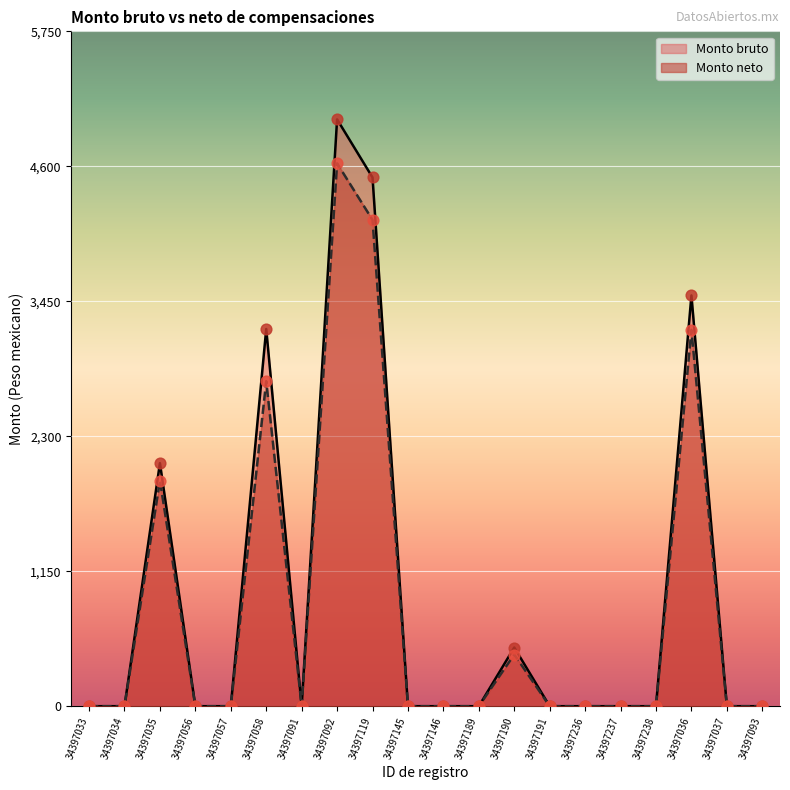

At which category is the sum across all series the highest?

34397092